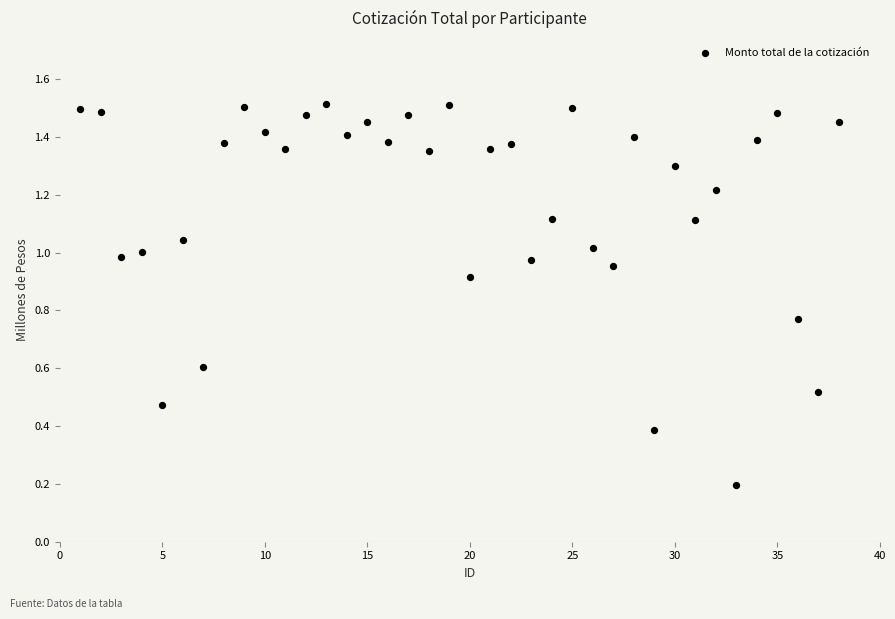

What is the range of Y values (max minus min)?

1.3